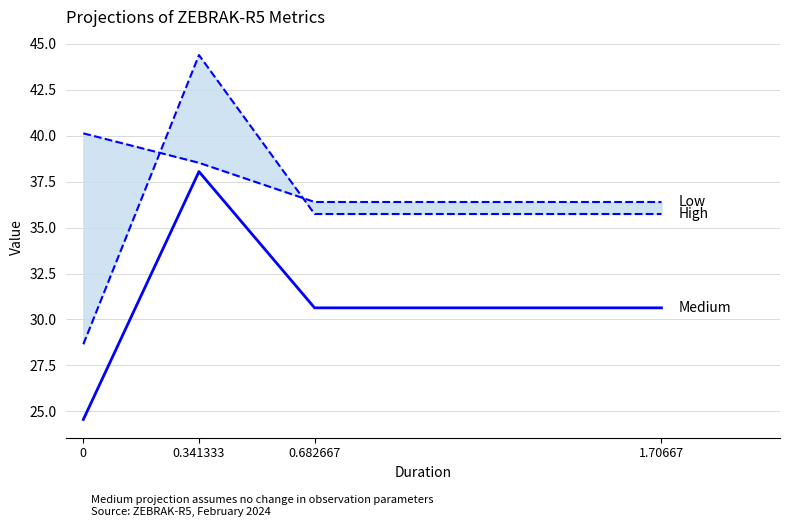

What is the greatest value displayed?

44.4